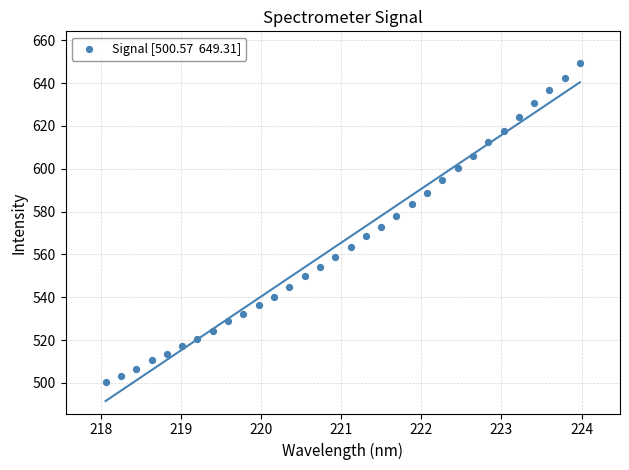

What is the range of X values (max minus min)?

5.9